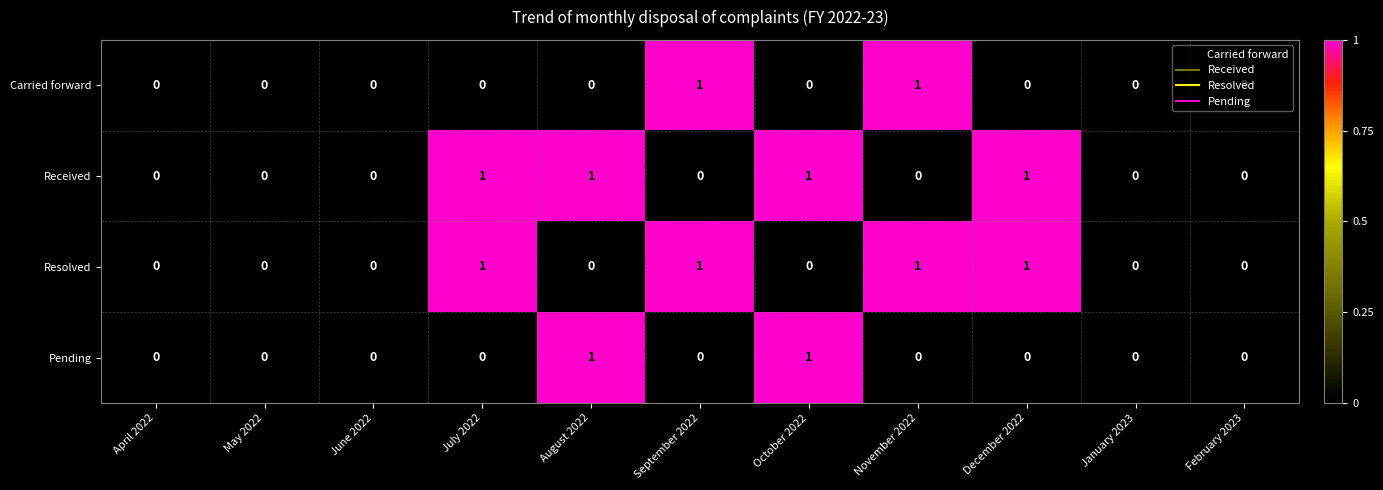

True or false: Resolved has a value of 1 at December 2022.

True